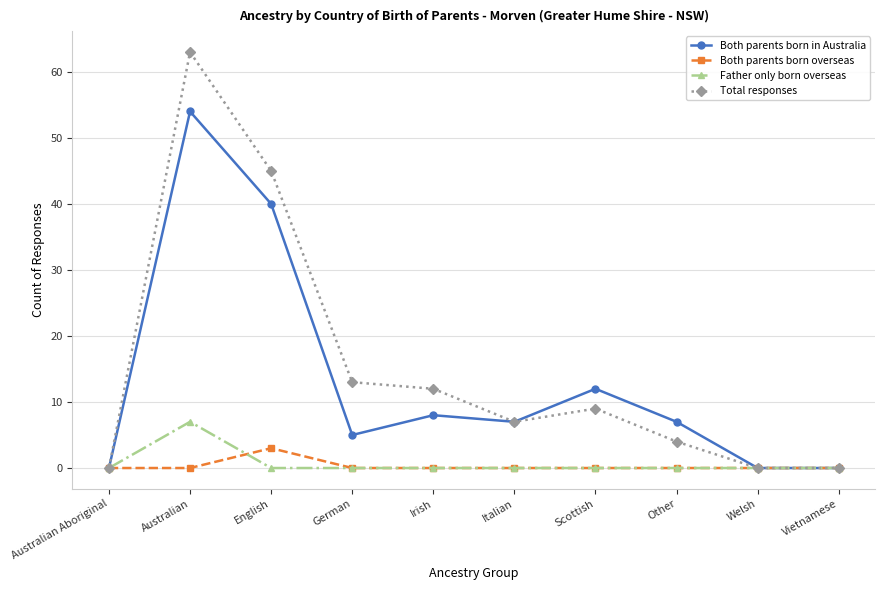

At which category does Both parents born in Australia reach its first local peak?

Australian